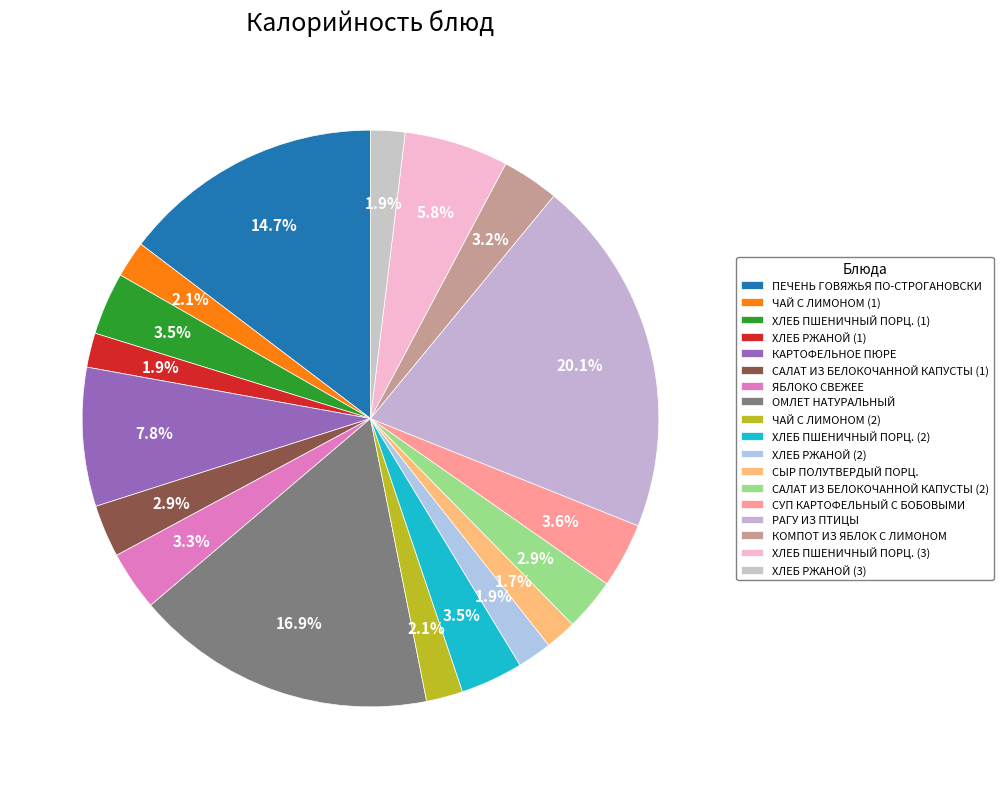

How many slices are in this pie chart?

18